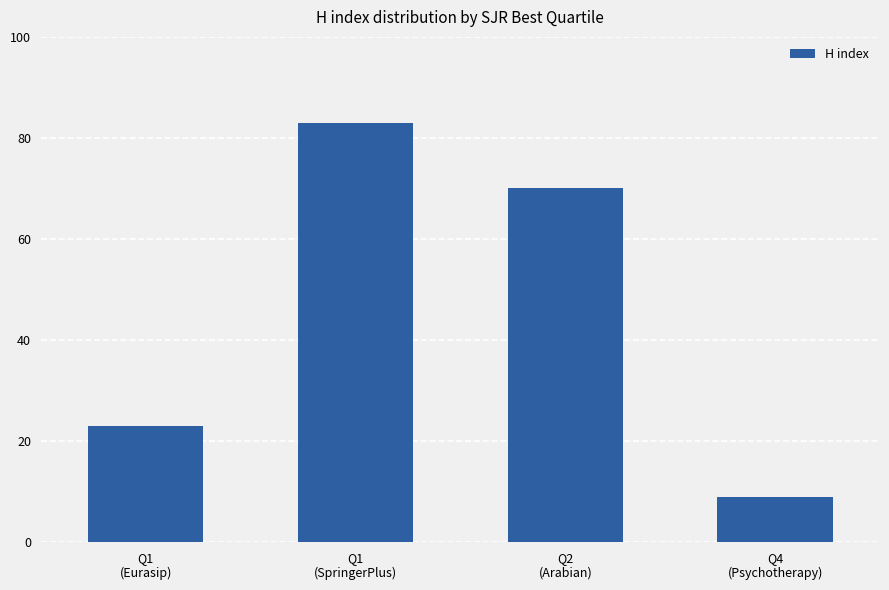

What is the maximum value shown in the chart?

83